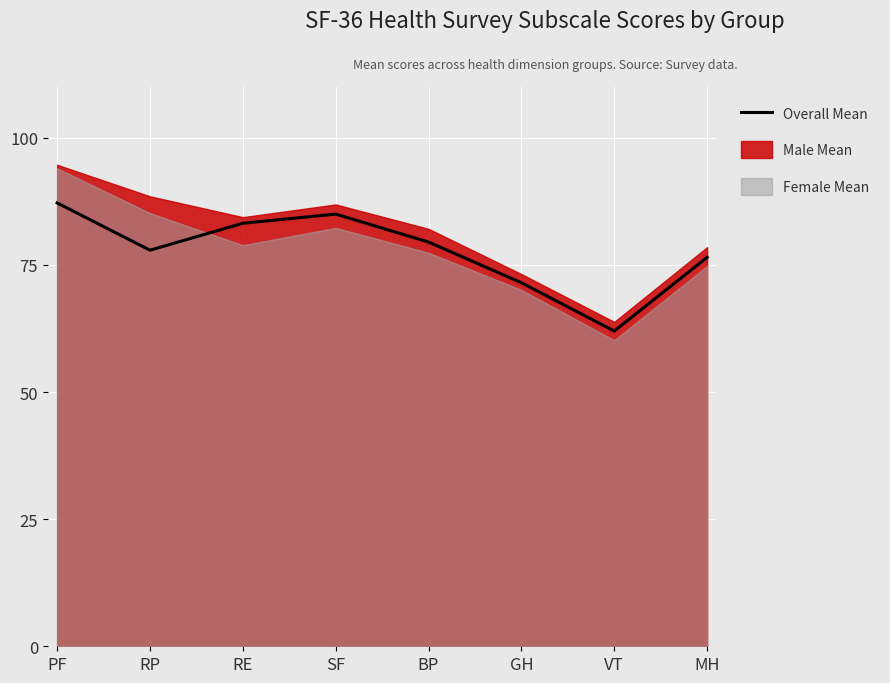

Is it true that the value at VT is 111.3?

False